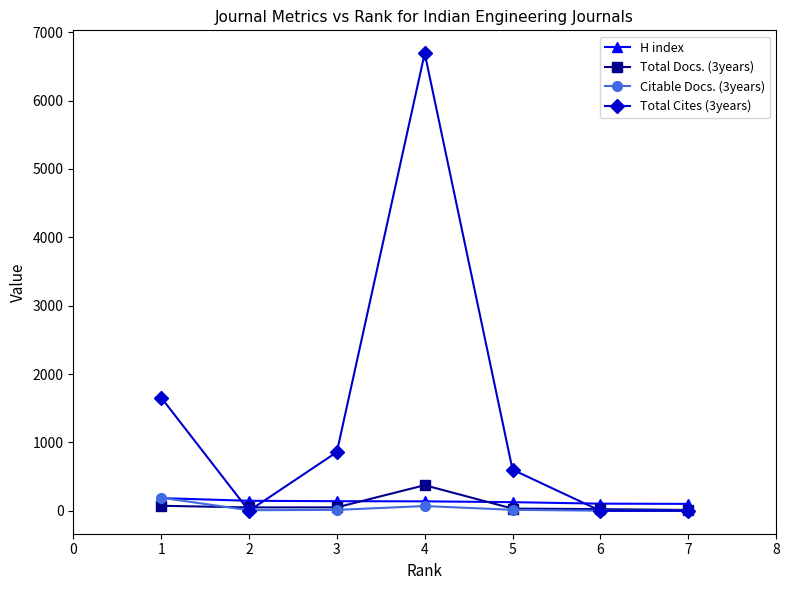

What is the greatest value displayed?

6692